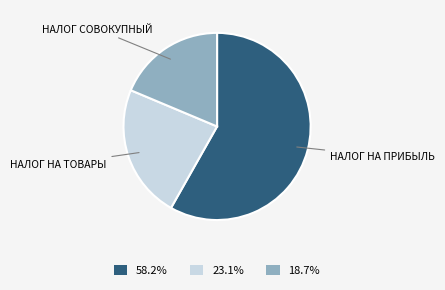

What is the ratio of the value at 18.7% to the value at 23.1%?

0.8